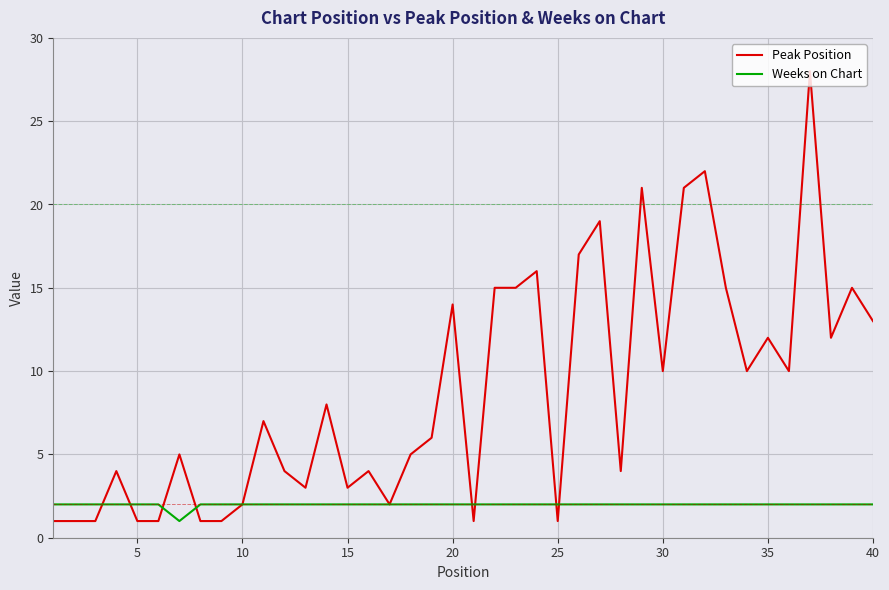

What is the sum of all Weeks on Chart values?

79